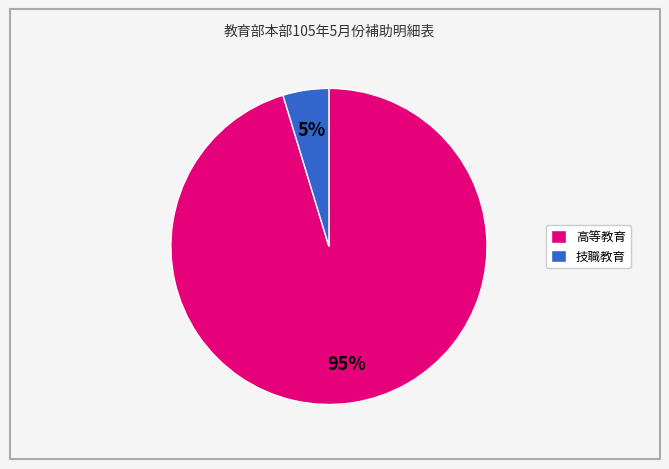

Does any single category account for the majority?

Yes